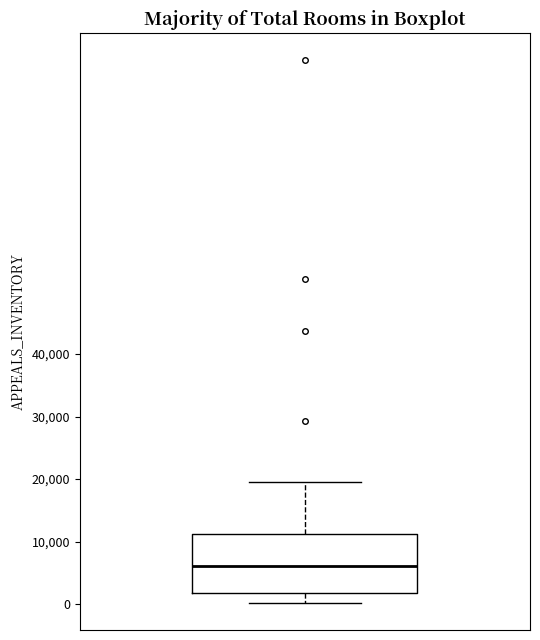

Read this box plot against the y-axis: the position of the median line, the range covered by the box, and the ends of both whiskers. The values are not printed on the chart, so give them approximately, as read against the axis.

median 6000, box 2000 to 11000, whiskers 0 to 20000